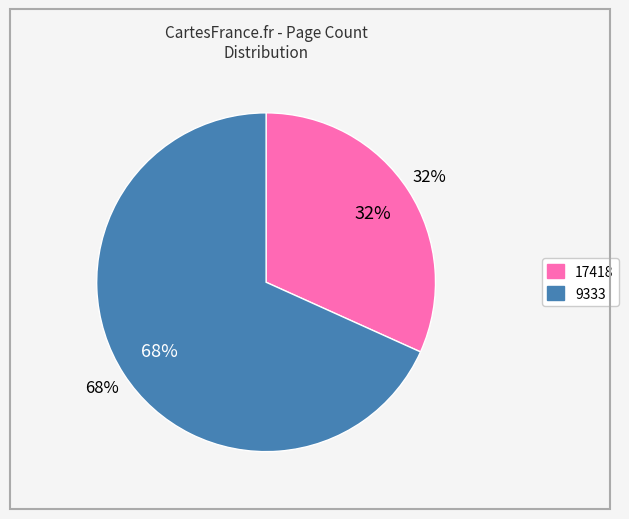

What portion of the pie excludes 9333?

31.7%